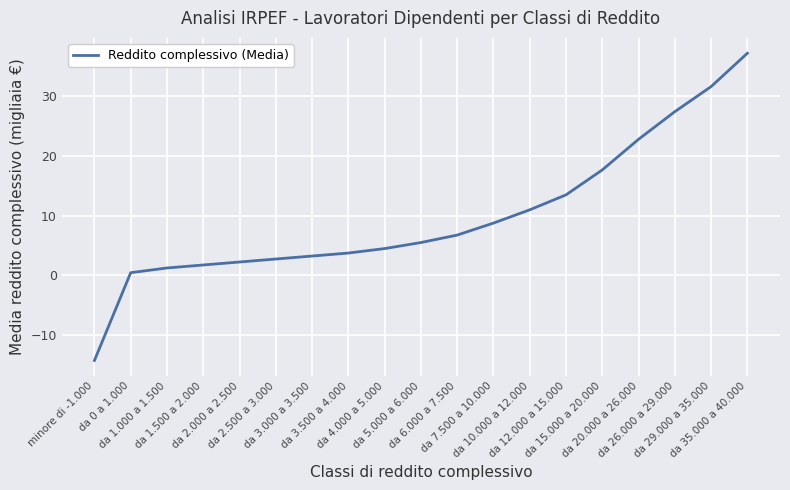

Does the chart display data point markers on the line(s)?

No